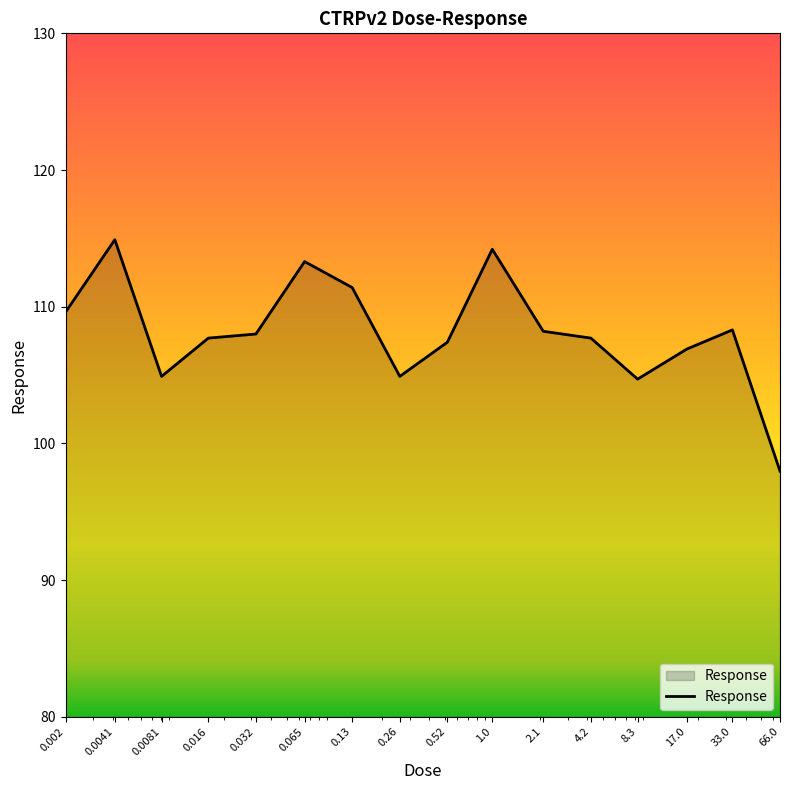

What is the greatest value displayed?

114.9